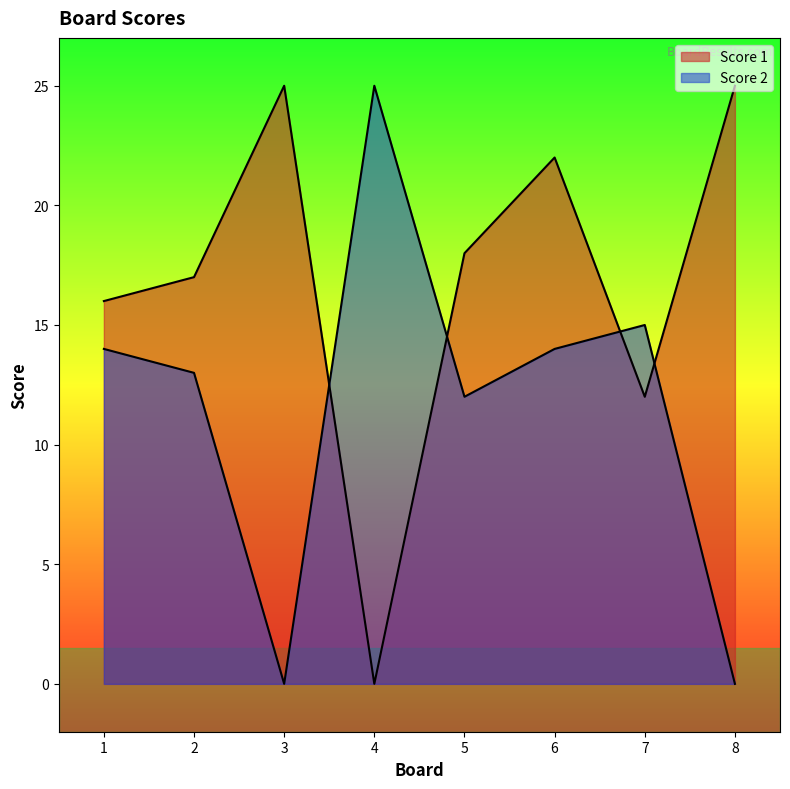

The Score 2 series shows 0 at 3. True or false?

True